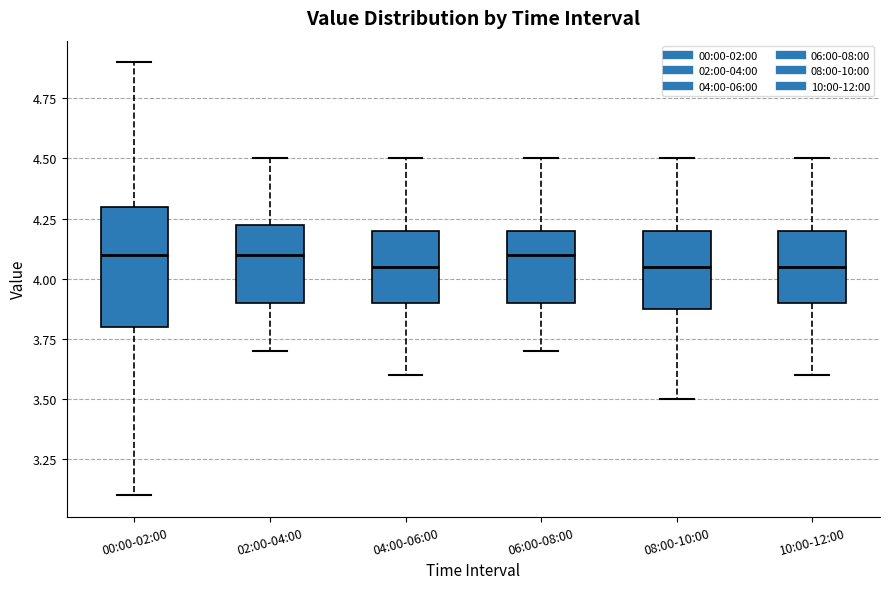

Reading left to right, read every box against the y-axis: the position of its median line, the range the box covers, and the ends of its whiskers. The values are not printed on the chart, so give them approximately, as read against the axis.

00:00-02:00: median 4.10, box 3.80 to 4.30, whiskers 3.10 to 4.90
02:00-04:00: median 4.10, box 3.90 to 4.25, whiskers 3.70 to 4.50
04:00-06:00: median 4.05, box 3.90 to 4.20, whiskers 3.60 to 4.50
06:00-08:00: median 4.10, box 3.90 to 4.20, whiskers 3.70 to 4.50
08:00-10:00: median 4.05, box 3.90 to 4.20, whiskers 3.50 to 4.50
10:00-12:00: median 4.05, box 3.90 to 4.20, whiskers 3.60 to 4.50